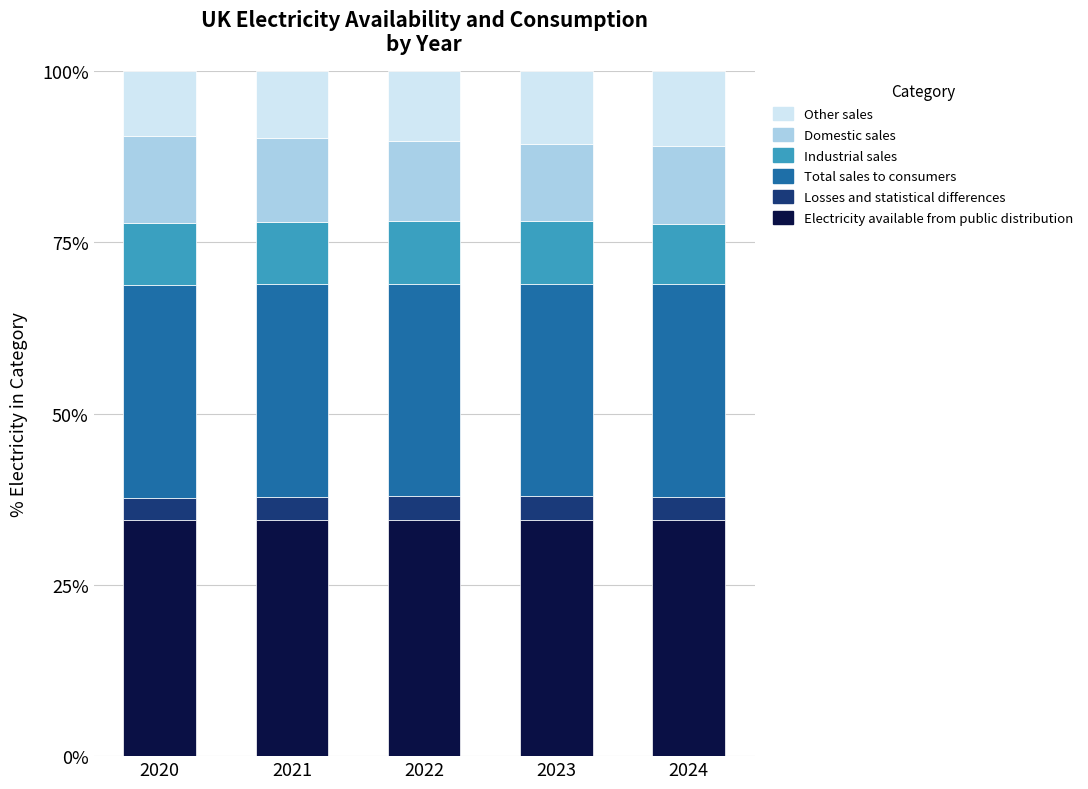

How many bars are there in total?

5